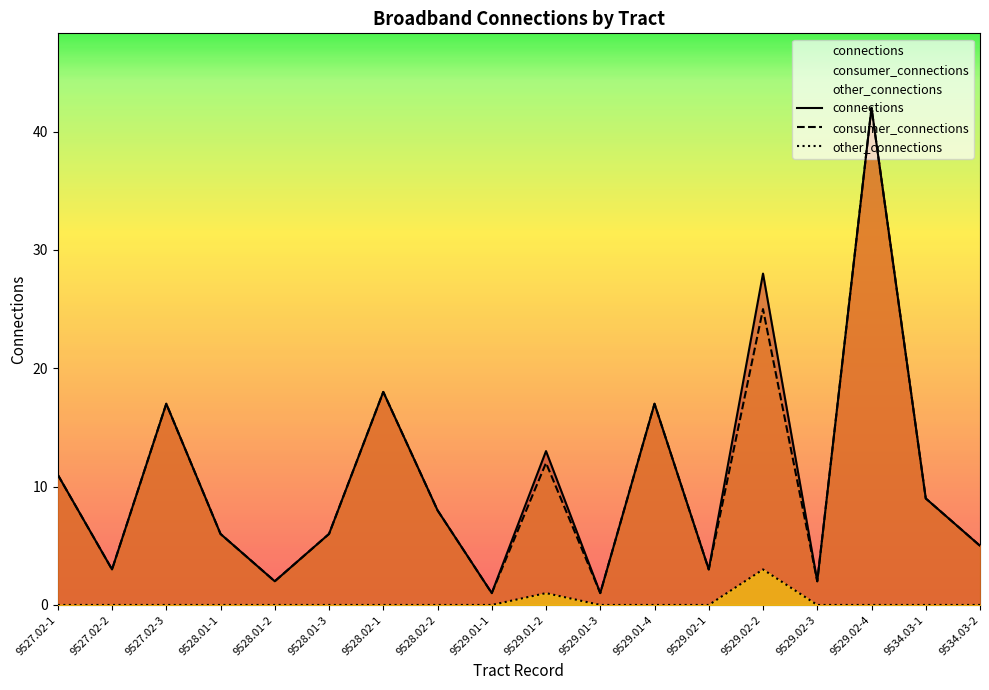

What is the sum of the consumer_connections values at 9528.02-1 and 9529.01-1?

19